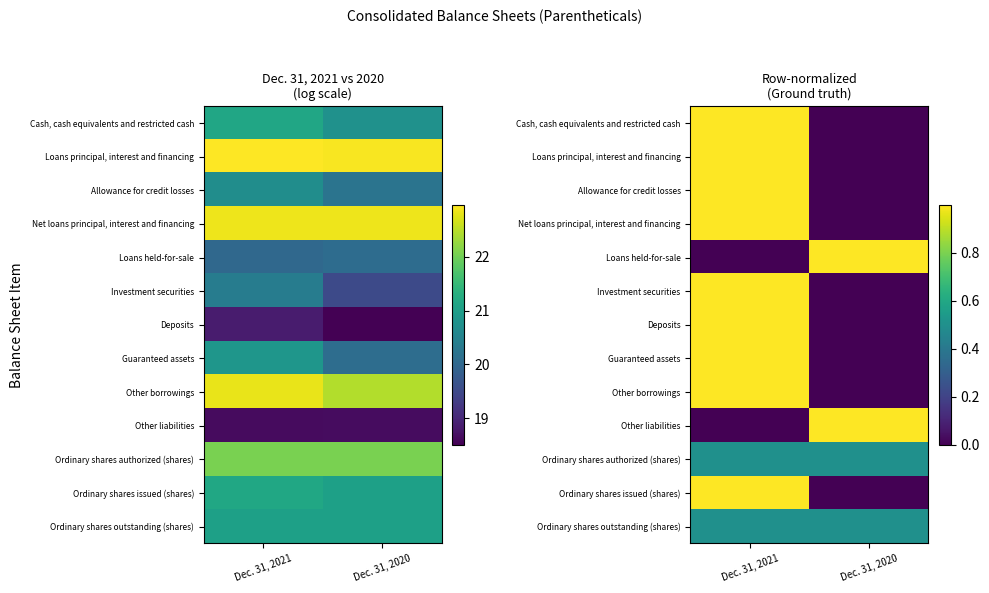

Between Dec. 31, 2021 and Dec. 31, 2020, which series saw the biggest shift?

Investment securities